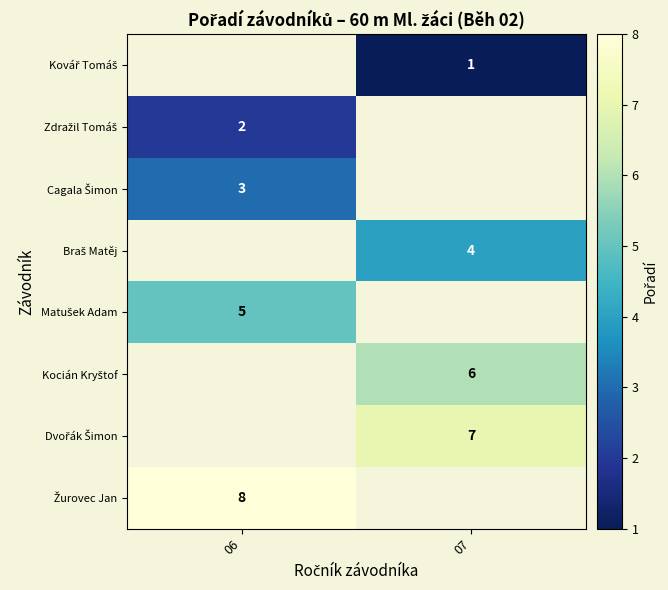

Between 06 and 07, which is larger?

07